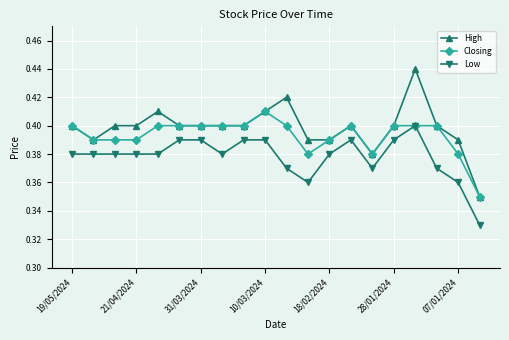

True or false: High has more than 1 interior local peaks.

True